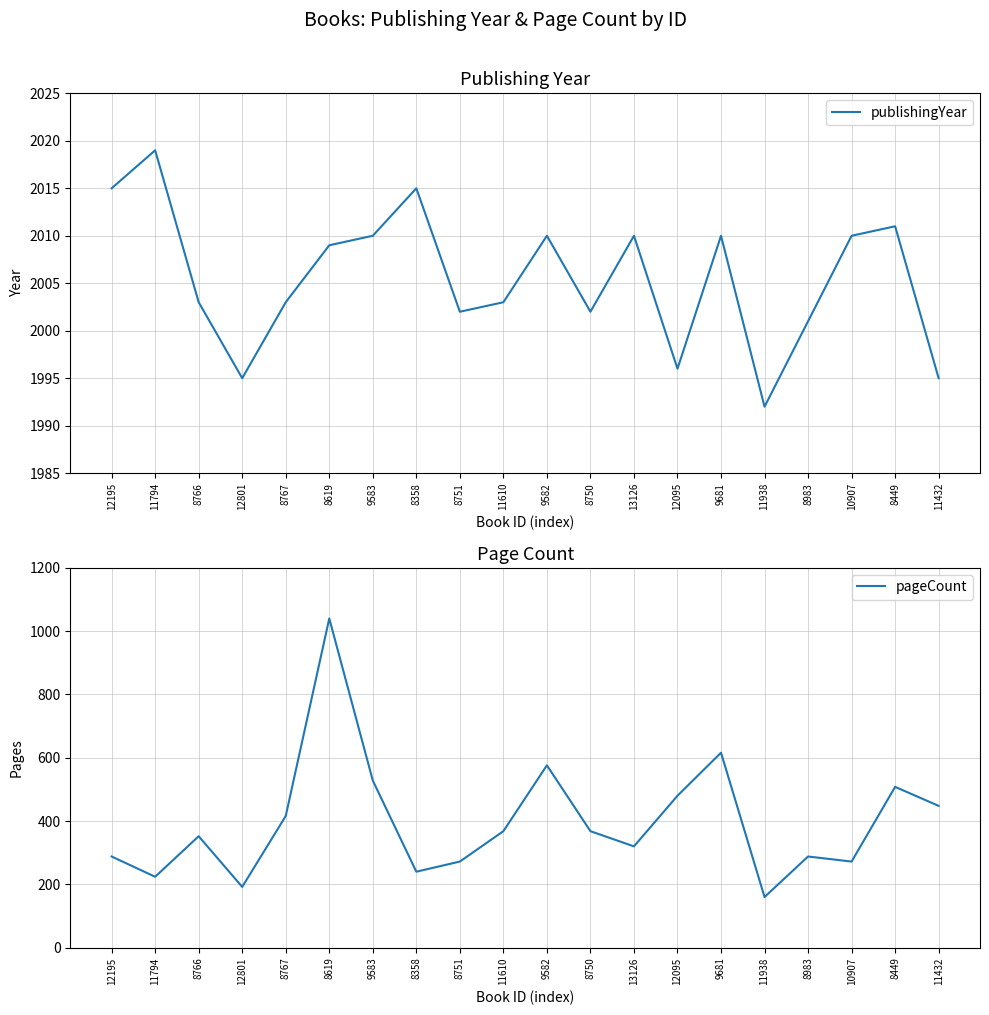

Which series changed the most between 12801 and 11432?

pageCount